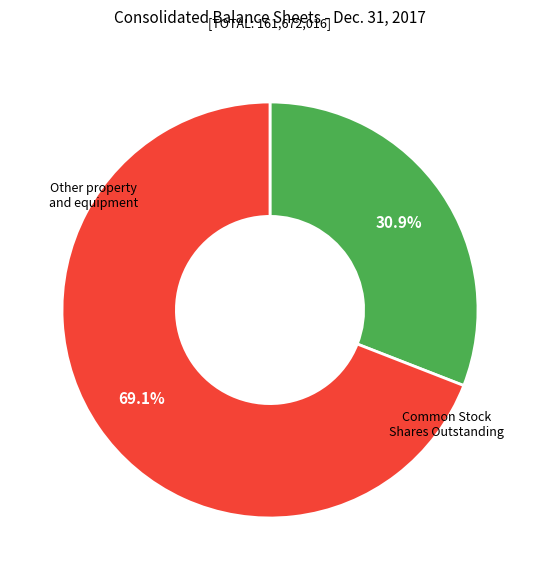

Is there a majority slice in this chart?

Yes